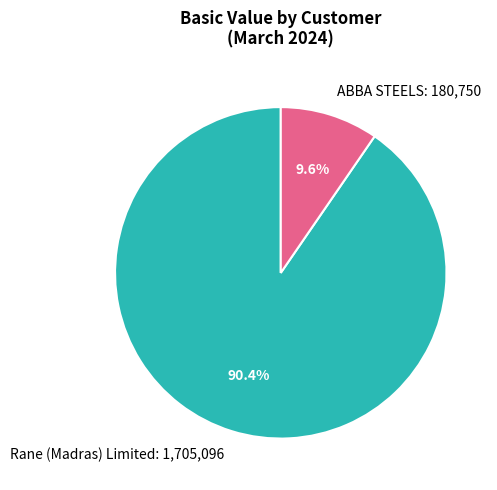

Rank the categories by value from highest to lowest.

Rane (Madras) Limited: 1,705,096, ABBA STEELS: 180,750